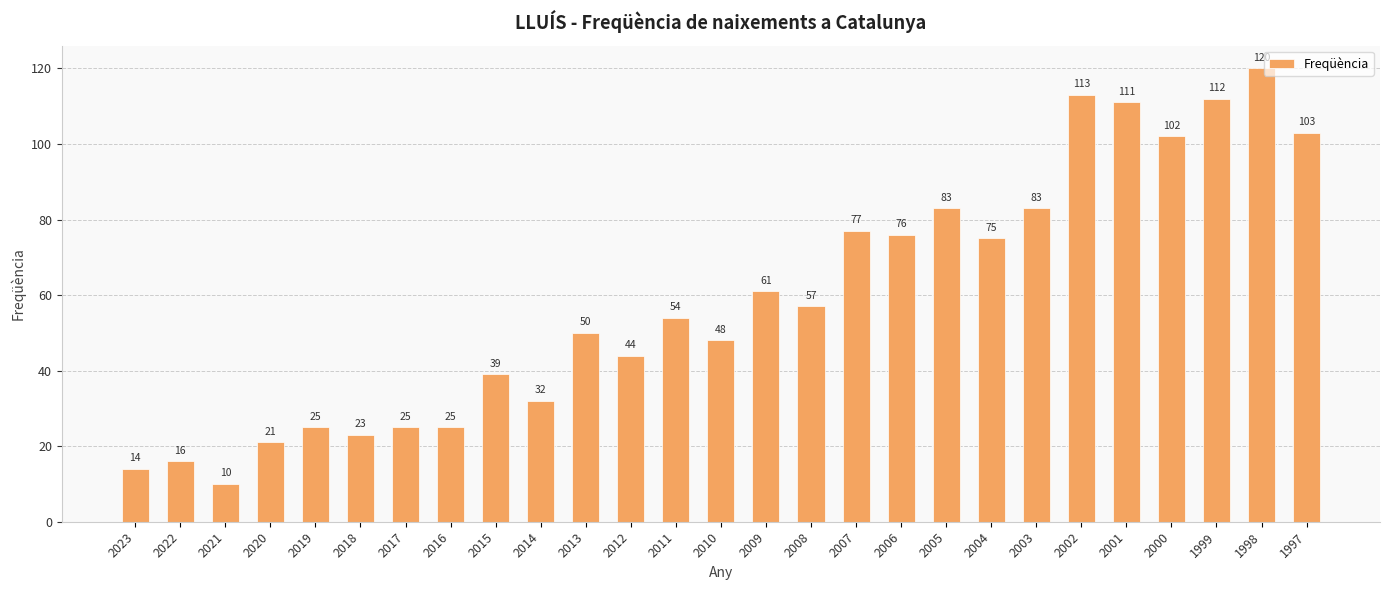

What is the difference between the maximum and minimum values?

110